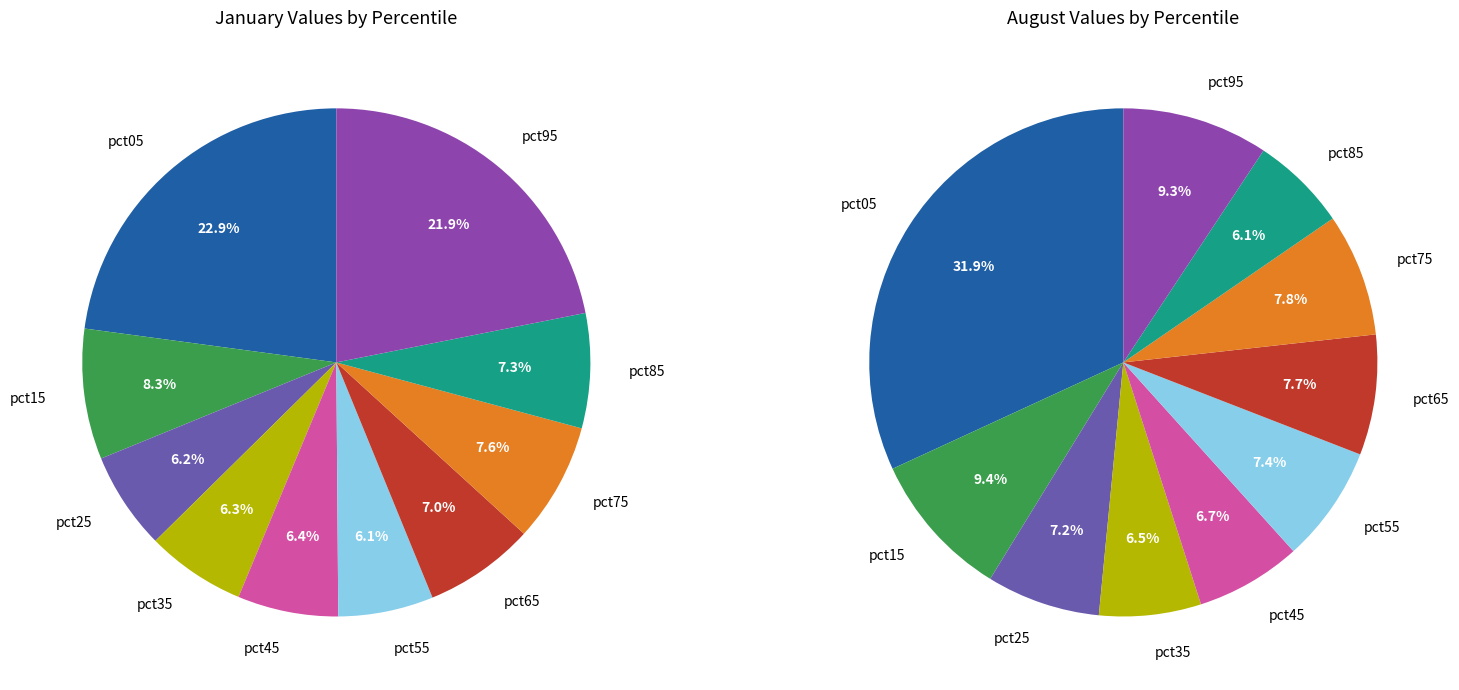

What is the spread (max minus min) of values at 8?

0.4